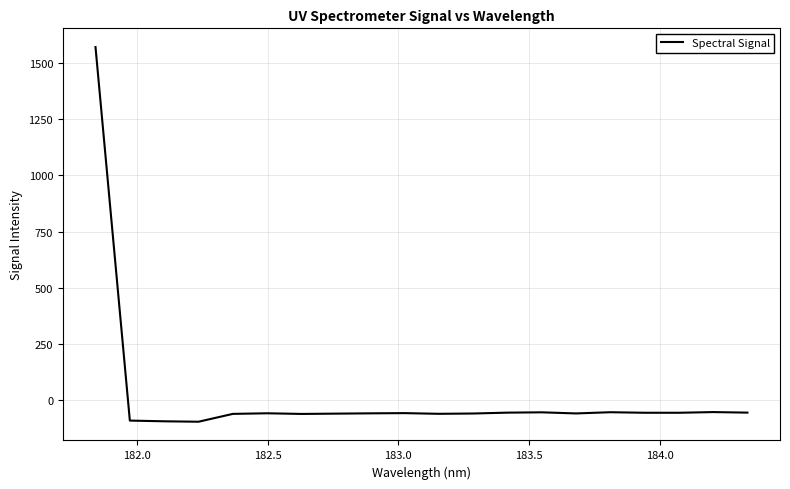

What is the smallest value displayed?

-96.3